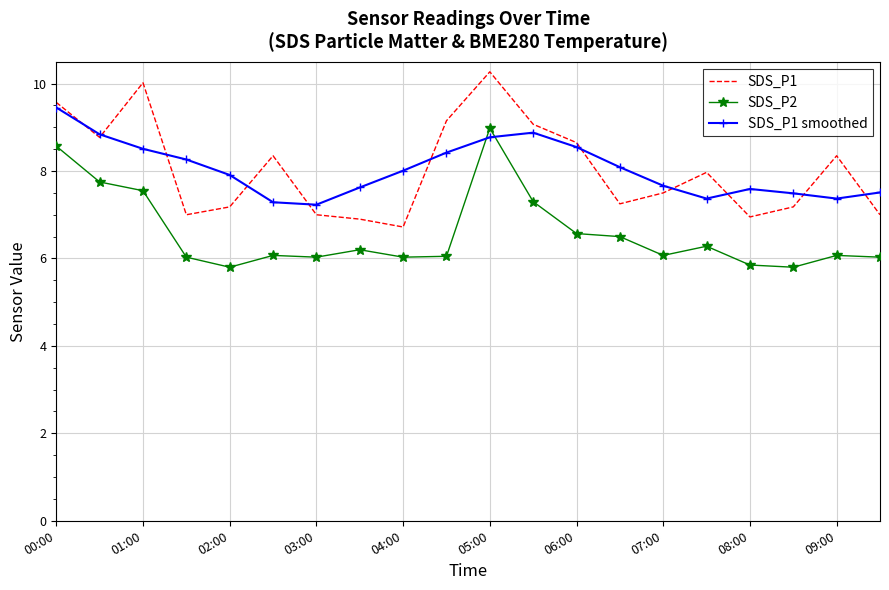

True or false: SDS_P1 and SDS_P2 cross at least once.

False